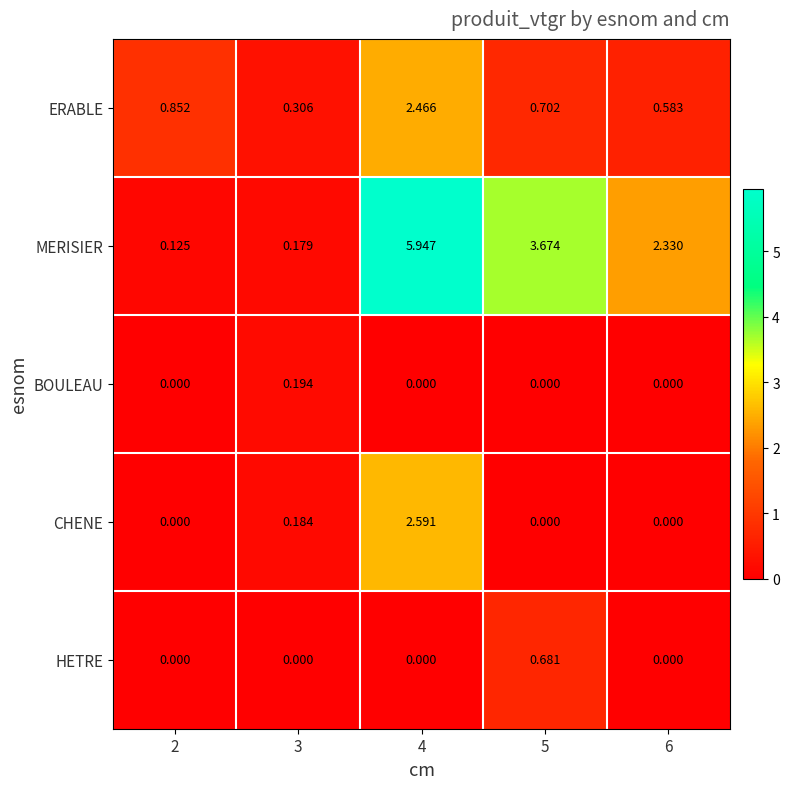

Between 2 and 4, which series saw the biggest shift?

MERISIER